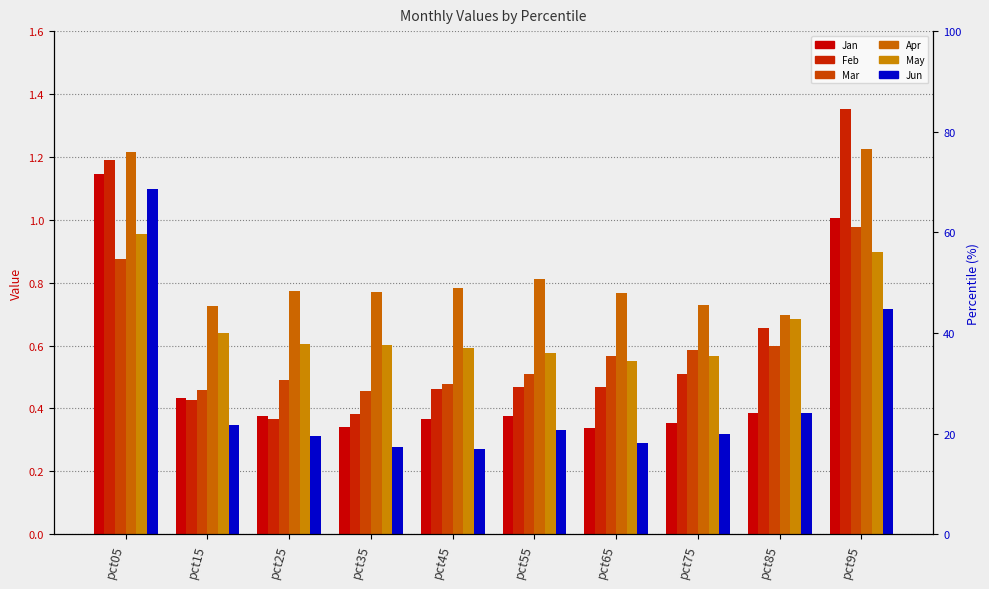

Which category has the lowest value in the Jan series?

pct65